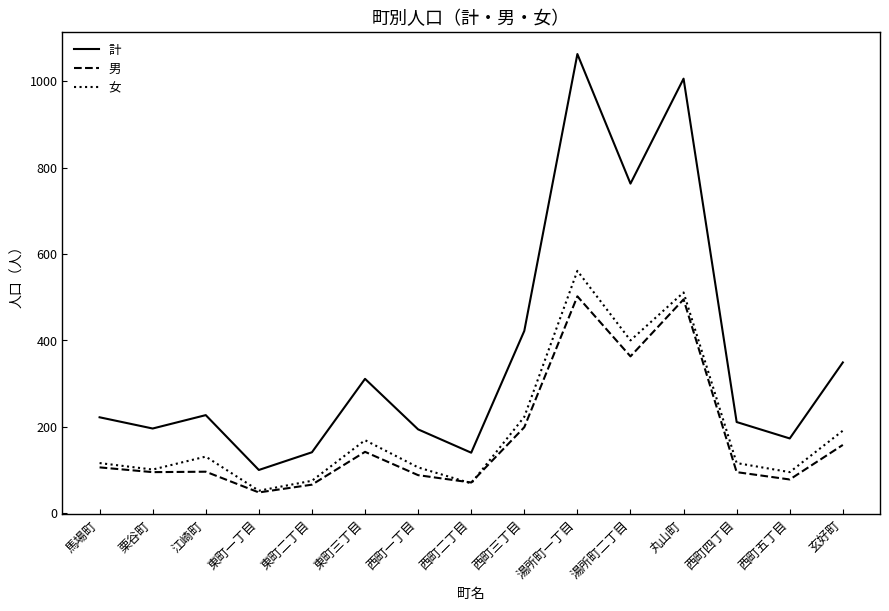

What value does the 計 series have at 湯所町二丁目, to the nearest 50?

750